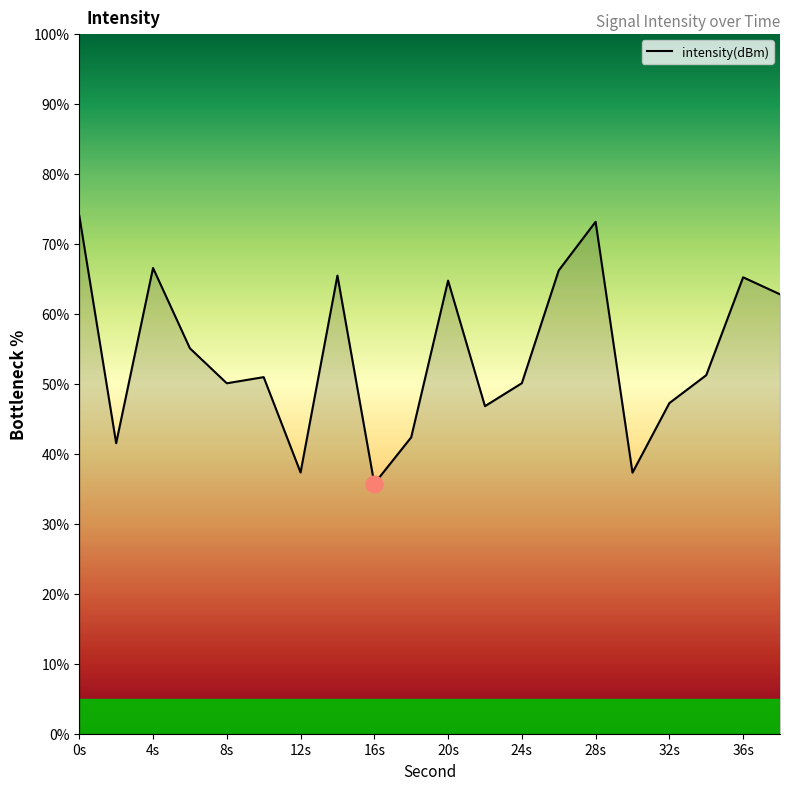

What is the maximum value shown in the chart?

74.0